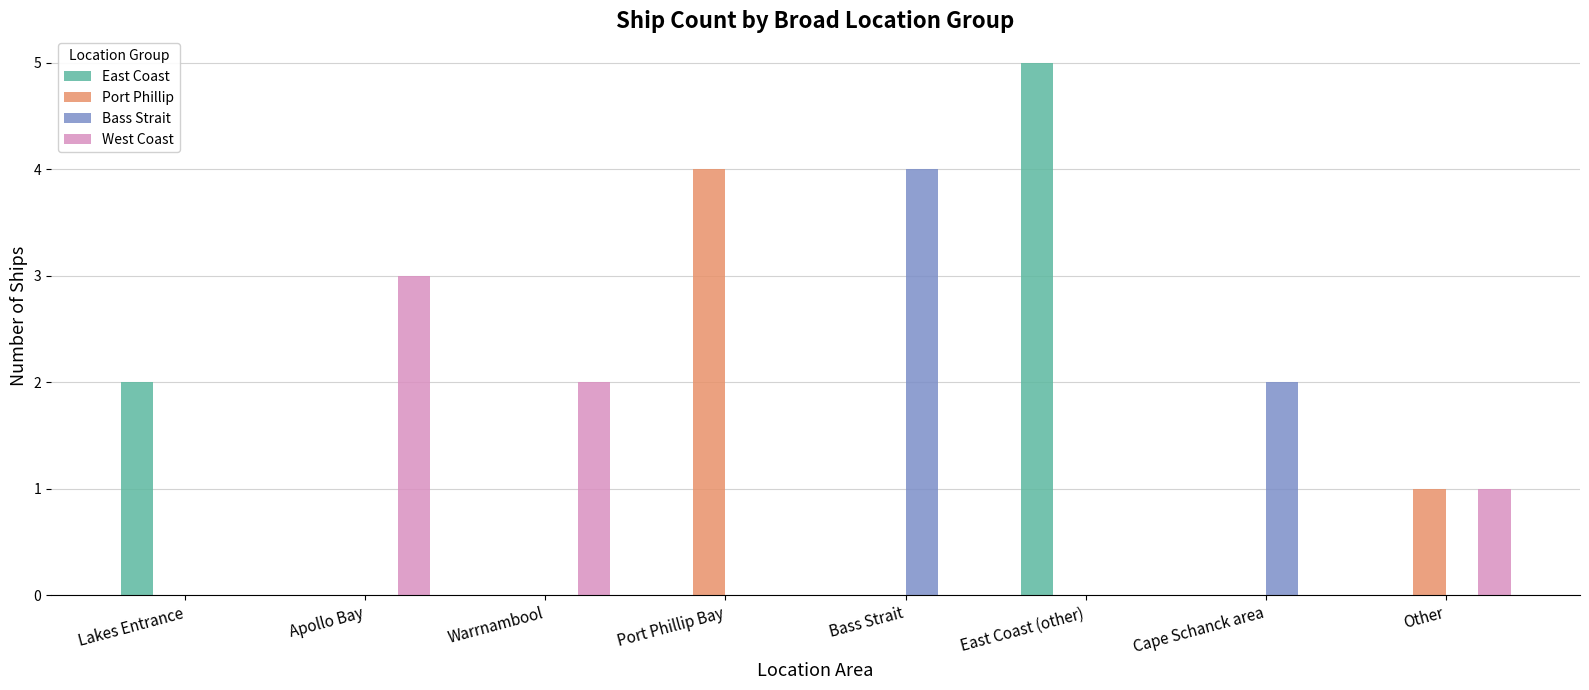

Which series changed the most between Apollo Bay and Bass Strait?

Bass Strait